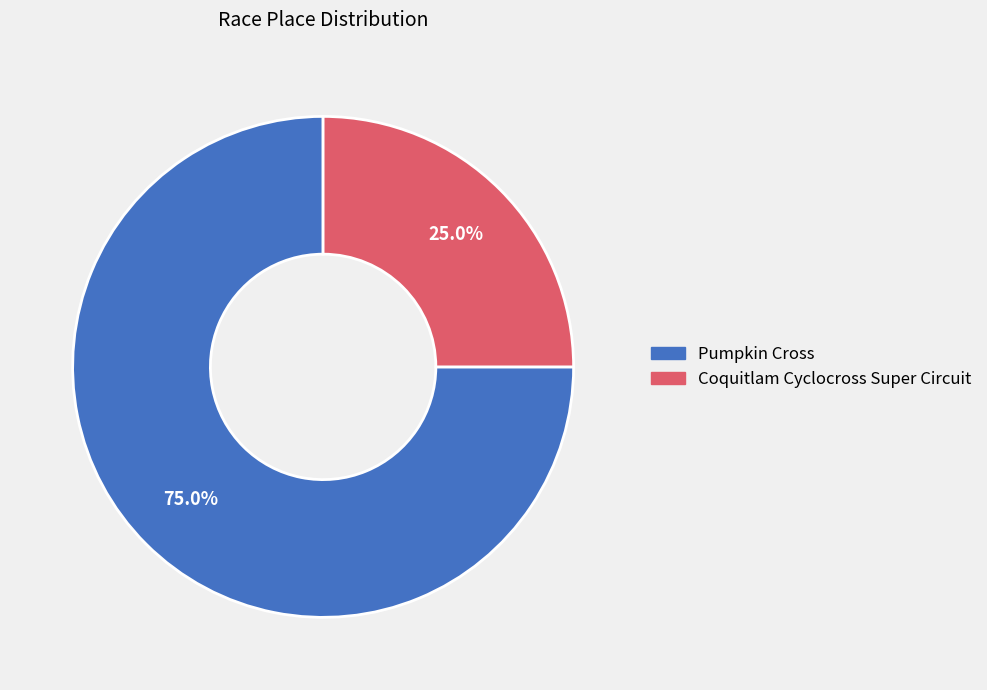

Which category has the biggest portion of the pie?

Pumpkin Cross